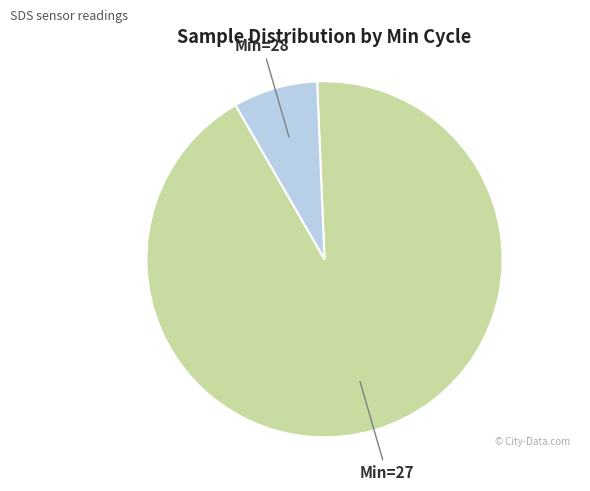

How many segments does this pie chart have?

2